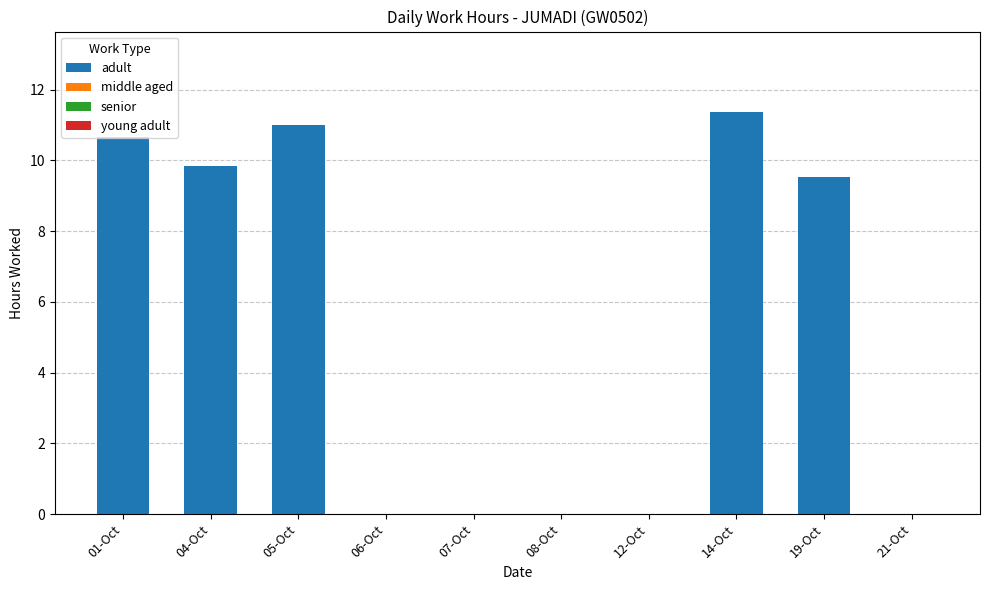

Between 14-Oct and 21-Oct, which is larger?

14-Oct